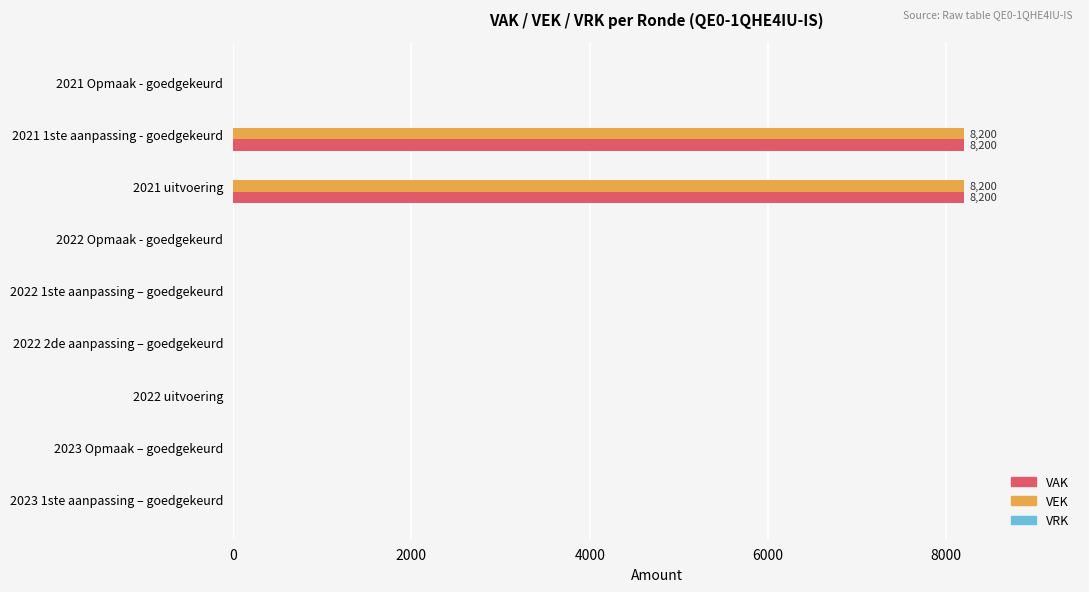

The value of VAK at 2022 uitvoering is 0. True or false?

True